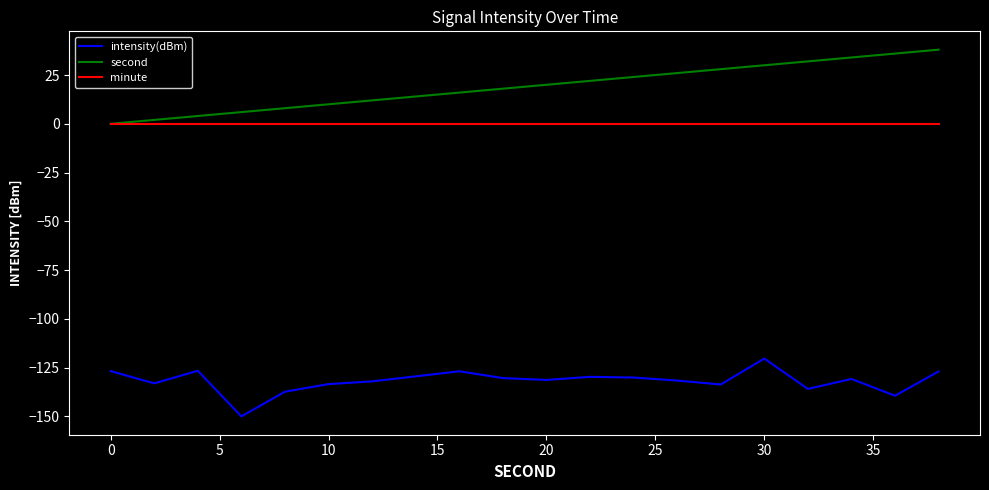

What is the lowest value of the intensity(dBm) series?

-150.0